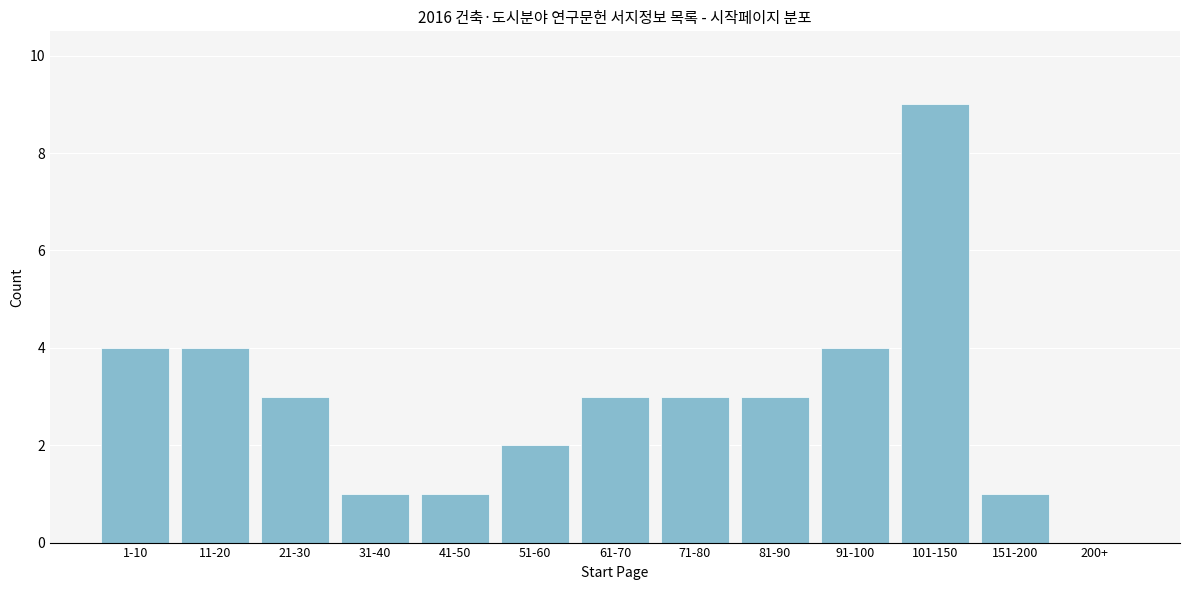

Reading left to right, list all the values displayed in this chart.

1-10=4	11-20=4	21-30=3	31-40=1	41-50=1	51-60=2	61-70=3	71-80=3	81-90=3	91-100=4	101-150=9	151-200=1	200+=0